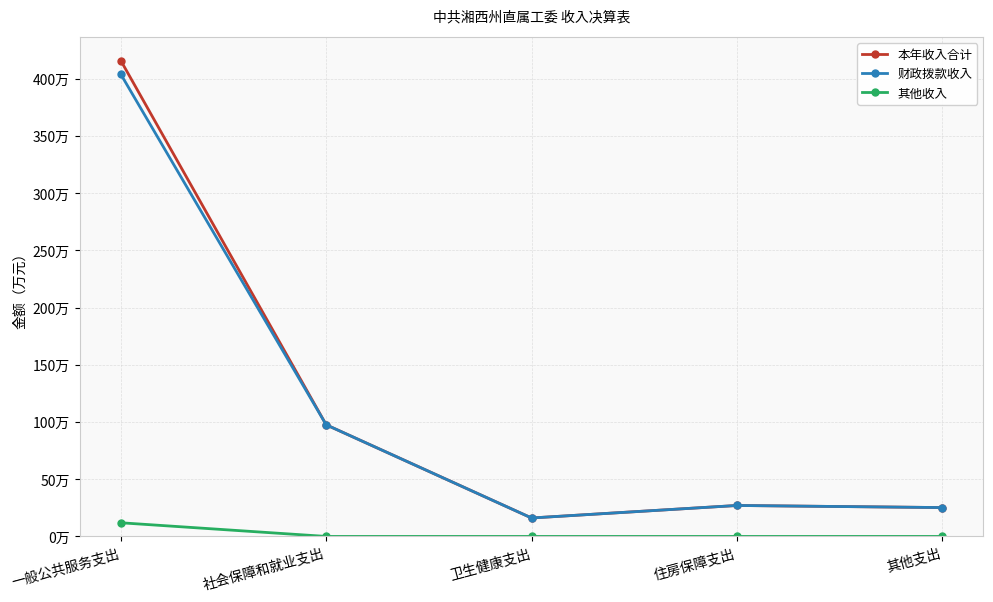

Reading left to right, extract all data points from this chart.

本年收入合计: 一般公共服务支出=415.9	社会保障和就业支出=97.6	卫生健康支出=16.1	住房保障支出=27.1	其他支出=25.2
财政拨款收入: 一般公共服务支出=403.9	社会保障和就业支出=97.6	卫生健康支出=16.1	住房保障支出=27.1	其他支出=25.2
其他收入: 一般公共服务支出=11.9	社会保障和就业支出=0.0	卫生健康支出=0.0	住房保障支出=0.0	其他支出=0.0